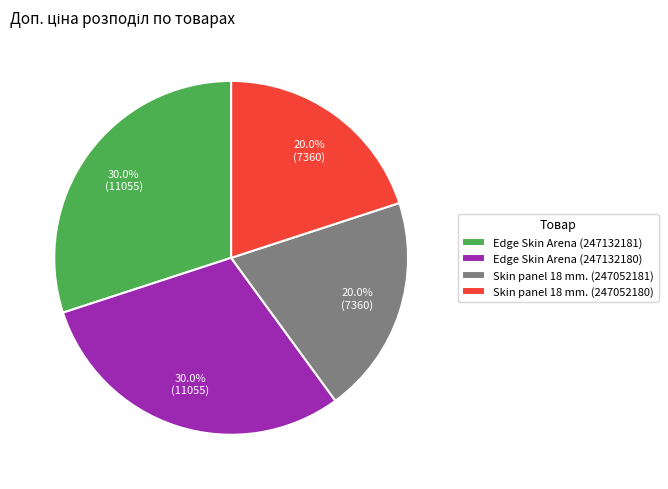

Is there a majority slice in this chart?

No